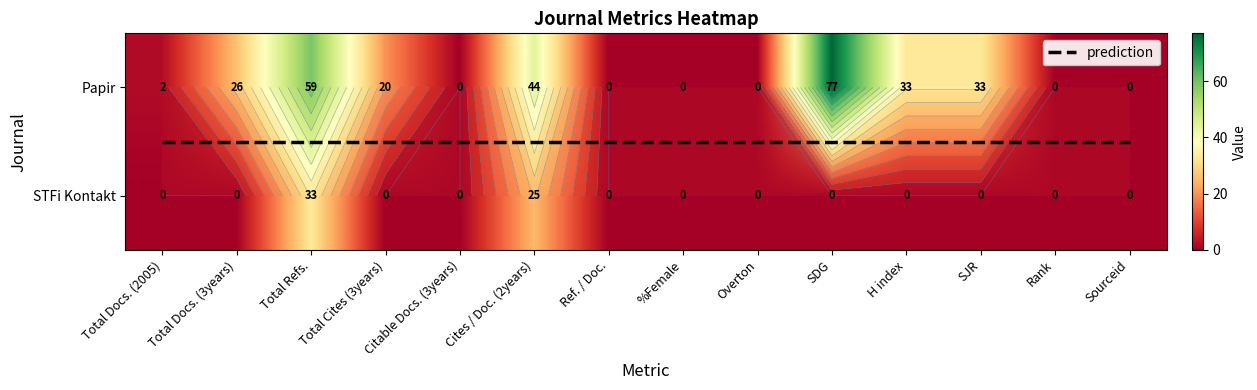

At which category is the sum across all series the highest?

Total Refs.